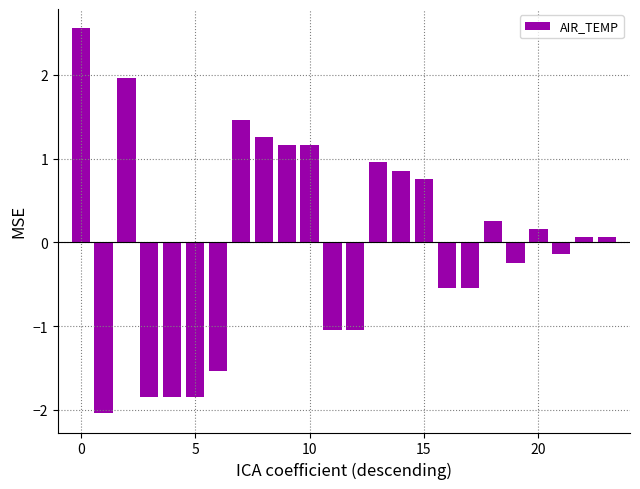

How many negative values are there?

11